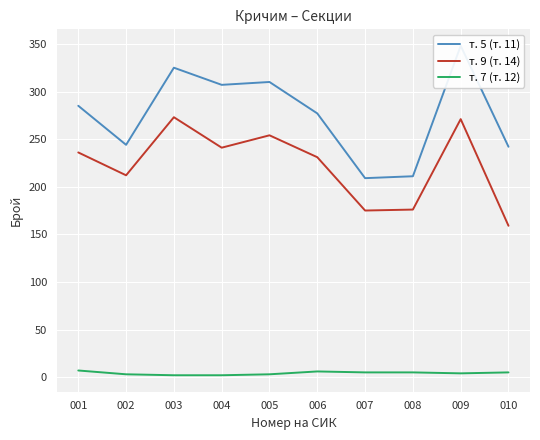

Rank the categories by т. 5 (т. 11) value from lowest to highest.

007, 008, 010, 002, 006, 001, 004, 005, 003, 009